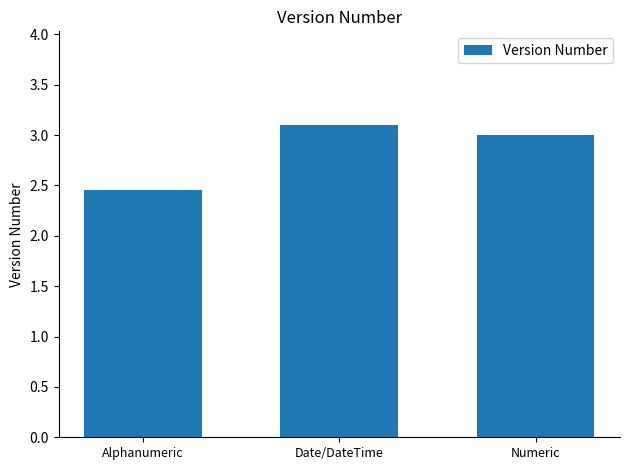

What is the label of the 2nd bar from the right?

Date/DateTime